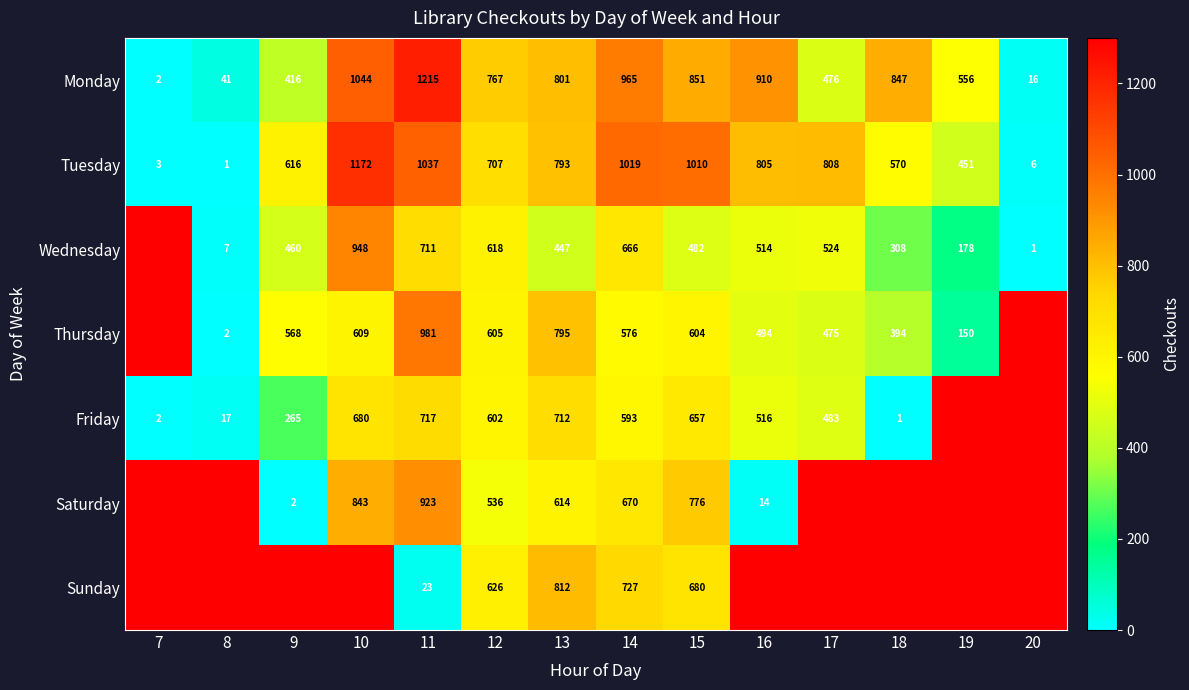

Is the value of Friday at 10 greater than the value of Tuesday at 12?

No